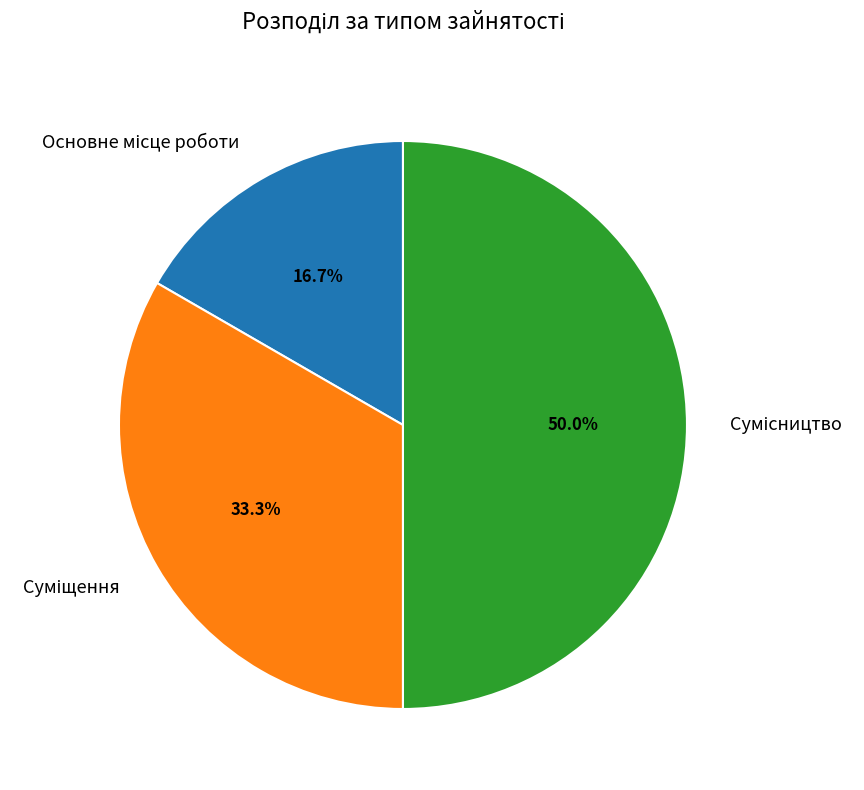

How many slices are in this pie chart?

3